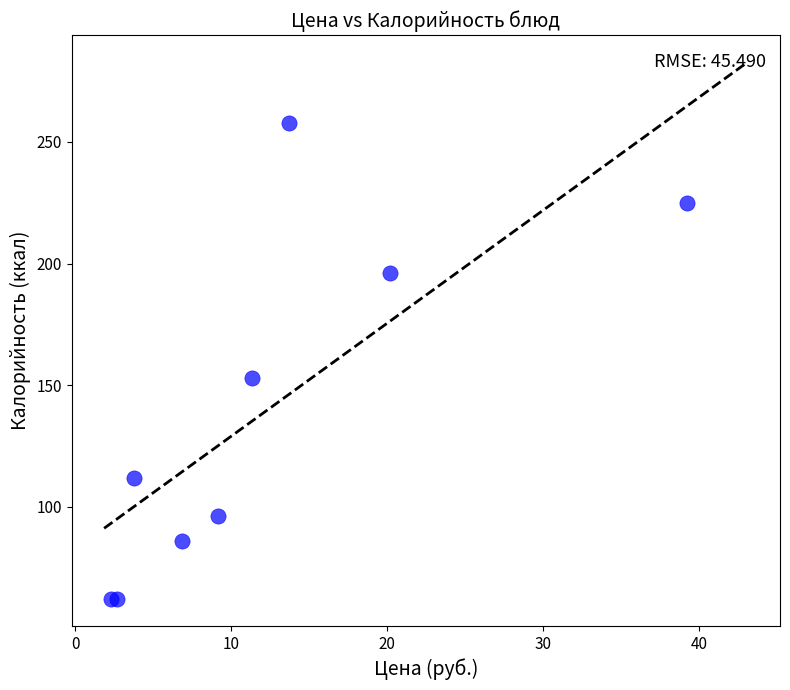

What Y value in the scatter plot is closest to 160?

153